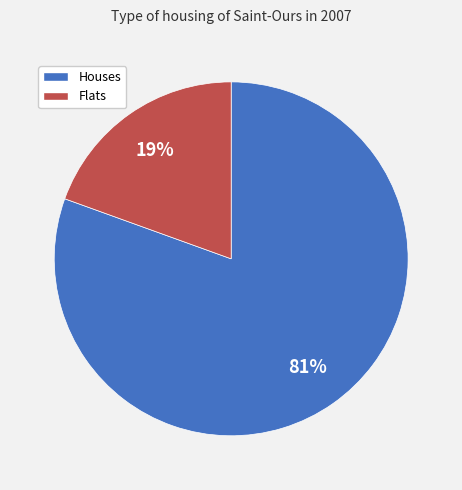

To the nearest percent, what is the average slice percentage?

50%